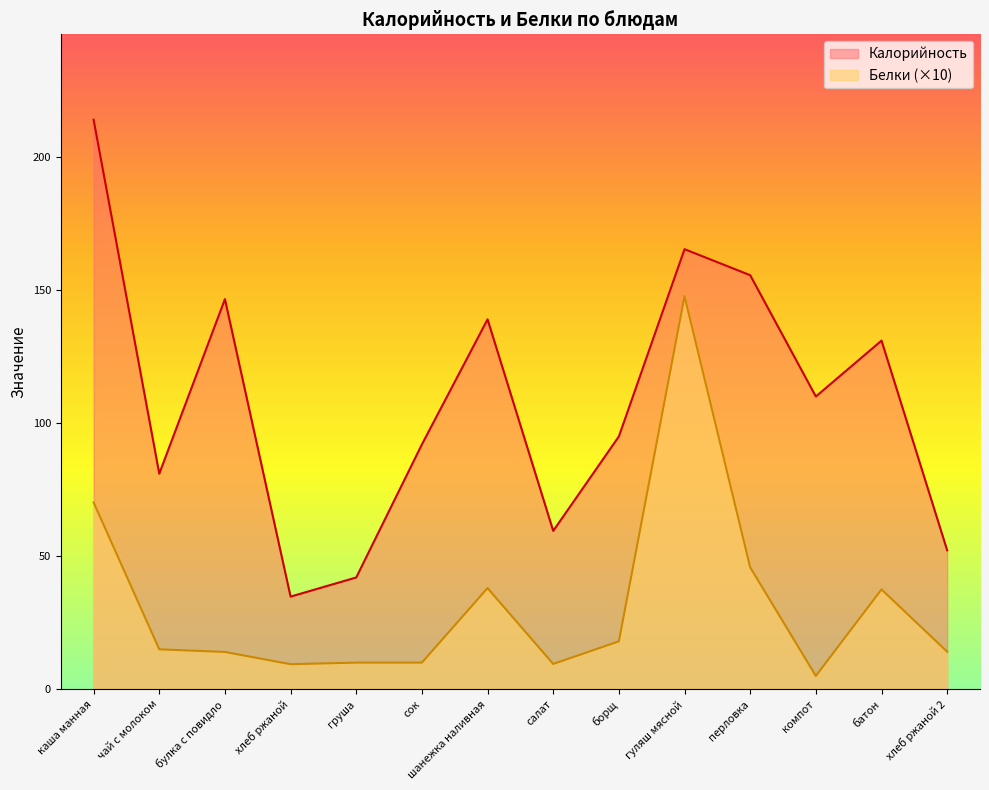

How many lines are shown in the chart?

2